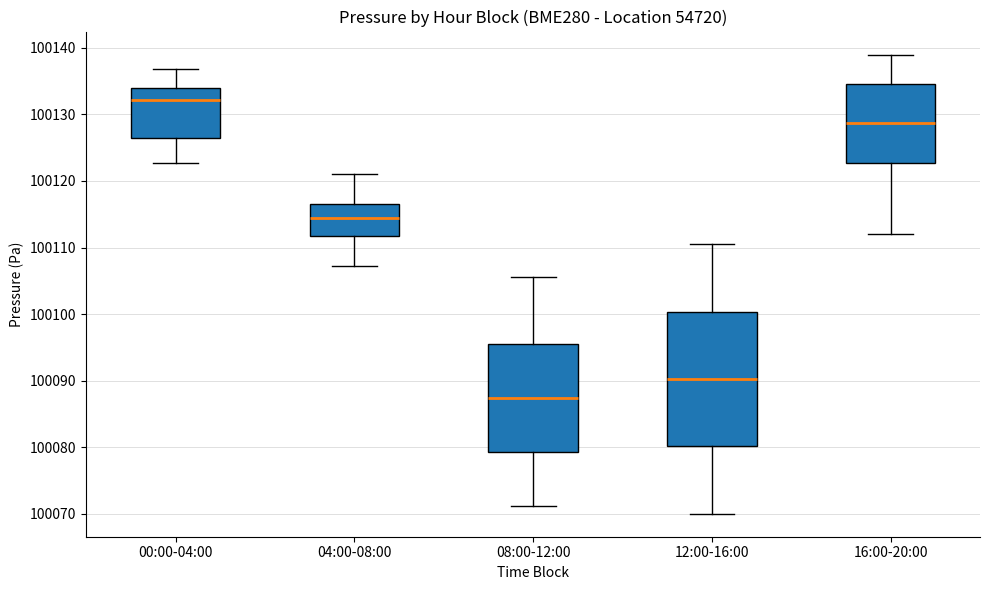

Reading left to right, read every box against the y-axis: the position of its median line, the range the box covers, and the ends of its whiskers. The values are not printed on the chart, so give them approximately, as read against the axis.

00:00-04:00: median 100132, box 100126 to 100134, whiskers 100123 to 100137
04:00-08:00: median 100114, box 100112 to 100117, whiskers 100107 to 100121
08:00-12:00: median 100087, box 100079 to 100096, whiskers 100071 to 100106
12:00-16:00: median 100090, box 100080 to 100100, whiskers 100070 to 100111
16:00-20:00: median 100129, box 100123 to 100135, whiskers 100112 to 100139